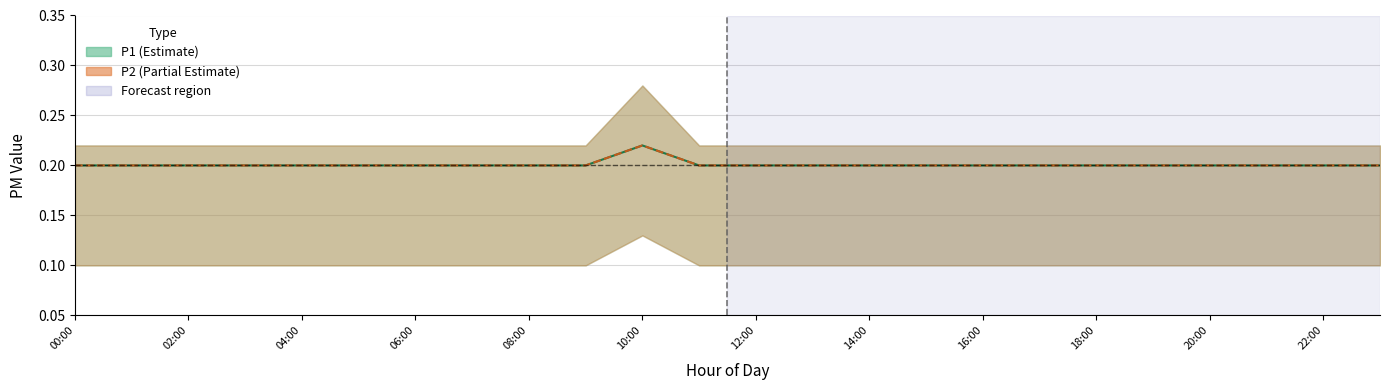

What is the sum of all P1 values?

4.8